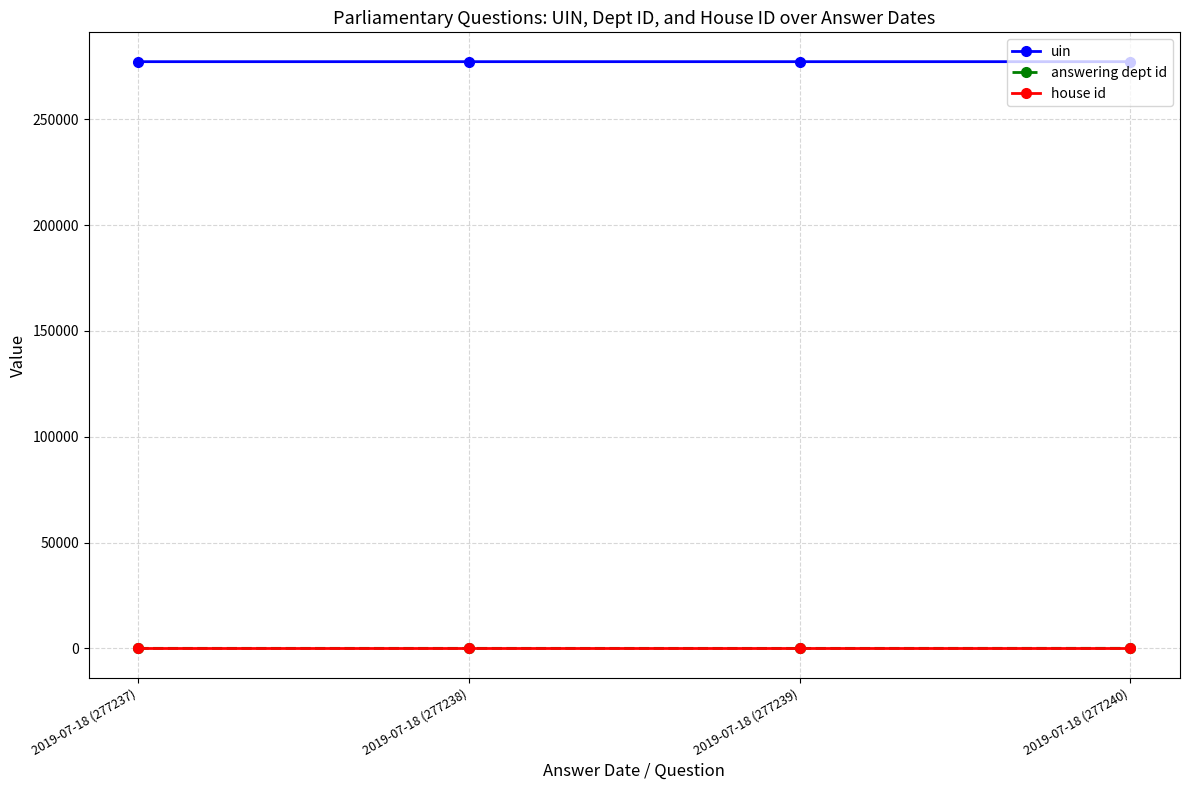

What is the label of the 2nd point from the right?

2019-07-18 (277239)